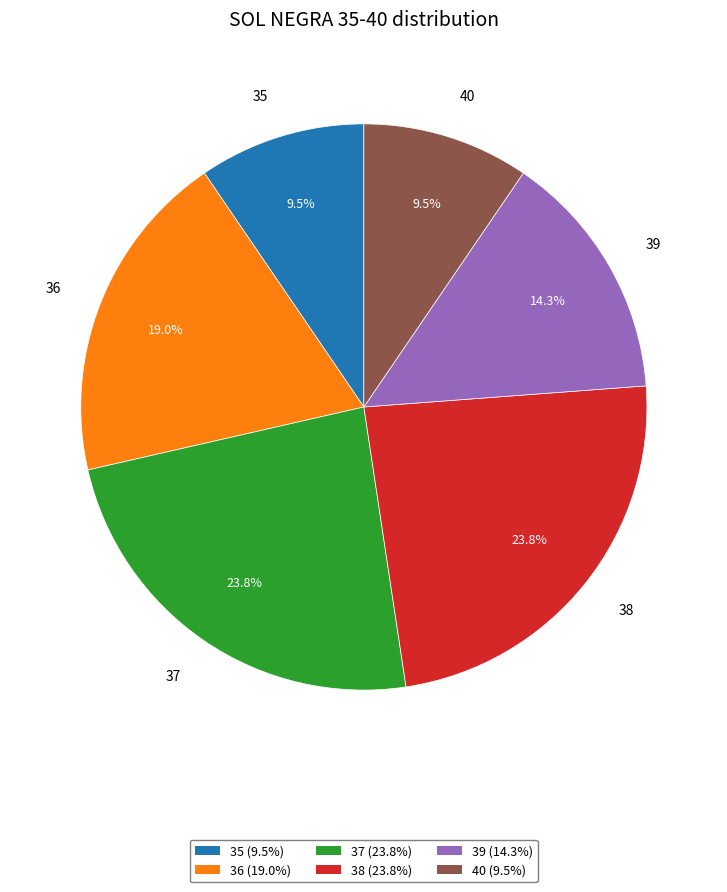

Do 40 and 39 together represent more than half of the pie?

No